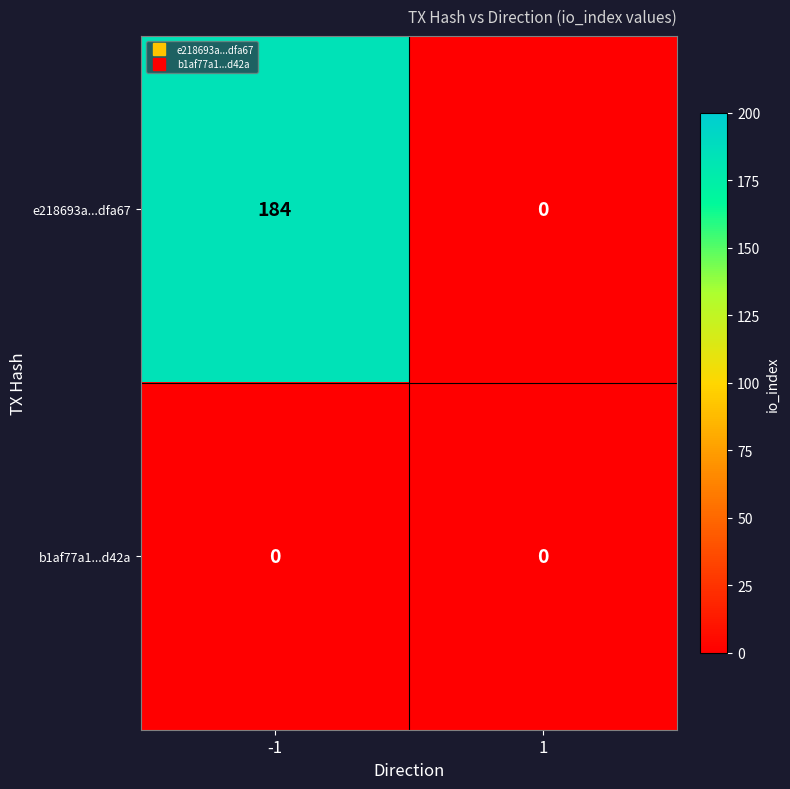

What is the sum of all e218693a...dfa67 values?

184